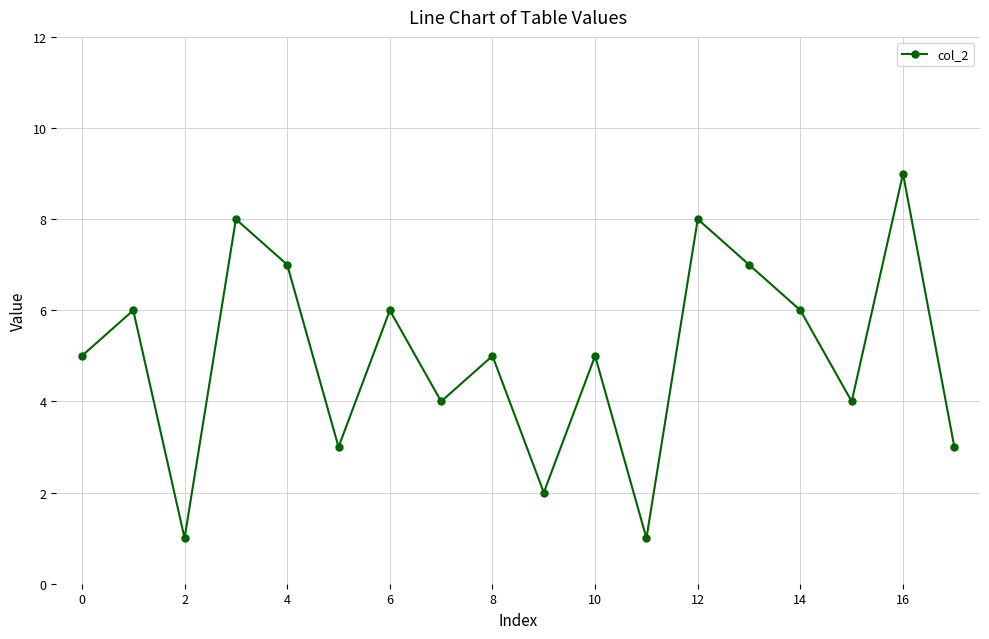

How many values are between 3 and 7?

12